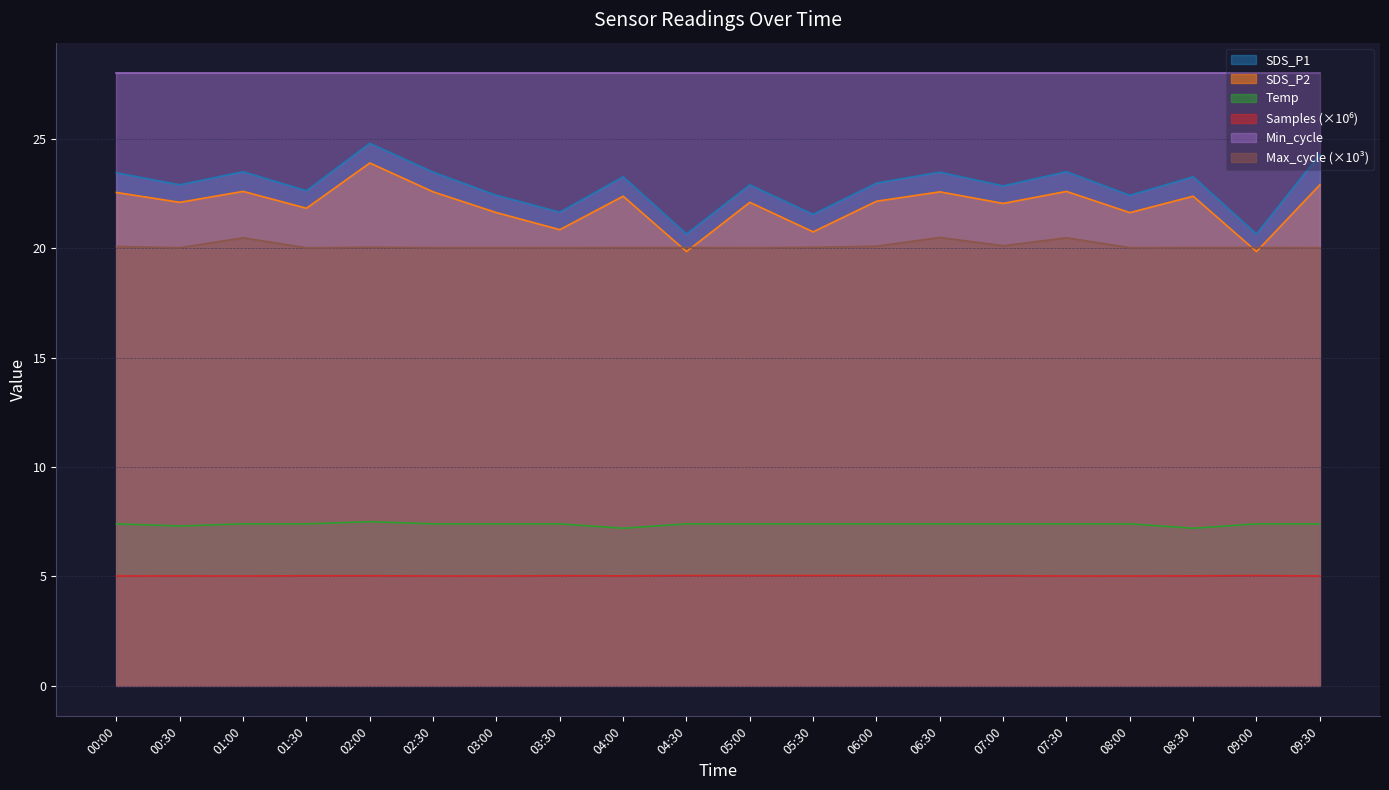

True or false: Temp and SDS_P1 cross at least once.

False